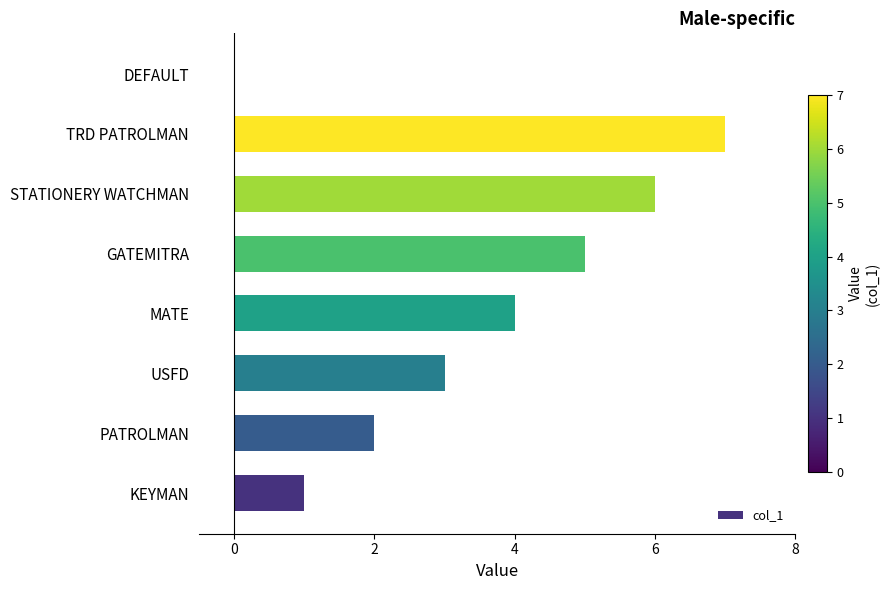

Are the bars grouped side by side (vs. stacked)?

No